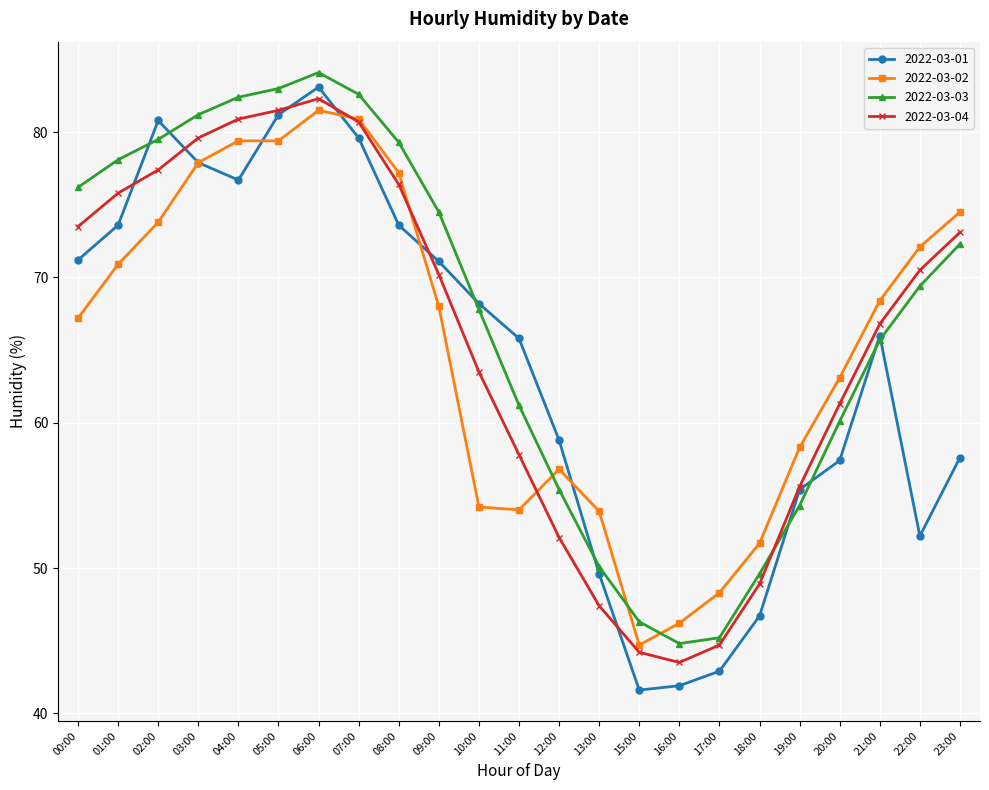

What is the highest value of the 2022-03-04 series?

82.3